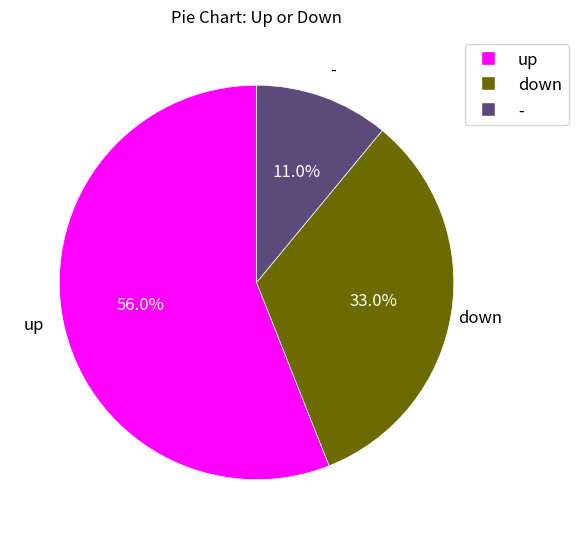

Approximately how many times larger is the value at up compared to down?

1.7